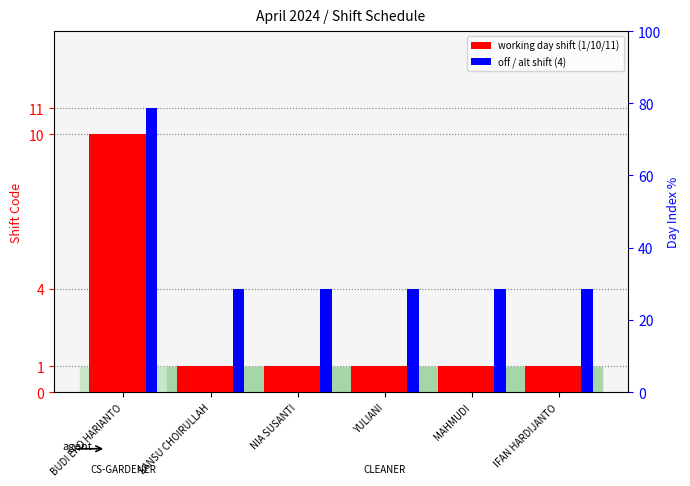

Count the number of data series in this chart.

6